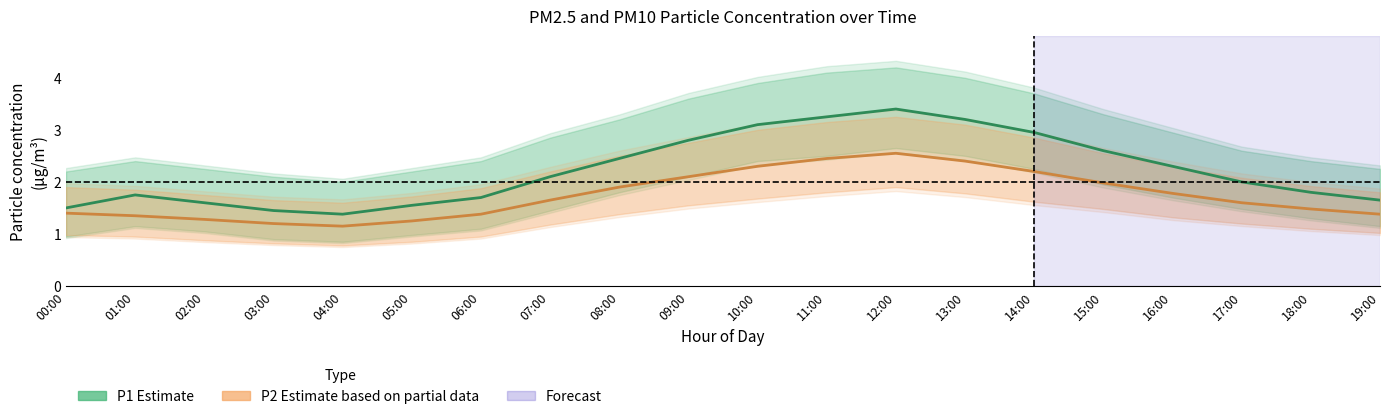

List the series in order of their peak value, highest first.

P1 (PM10) Estimate, P2 (PM2.5) Estimate based on partial data